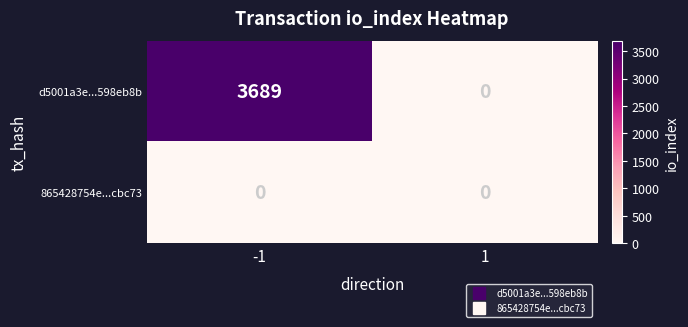

Which label corresponds to the largest value in the chart?

-1